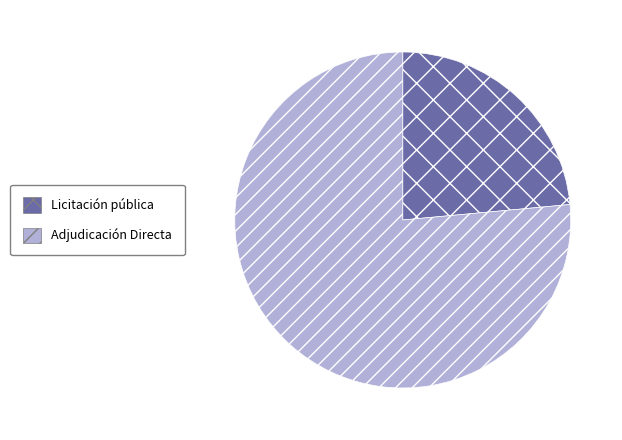

Which slice is the smallest?

Licitación pública